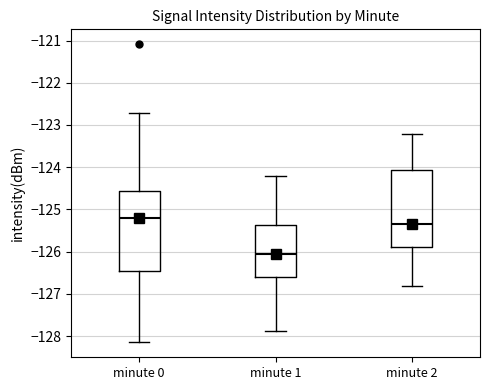

Which box's median line is the highest?

minute 0